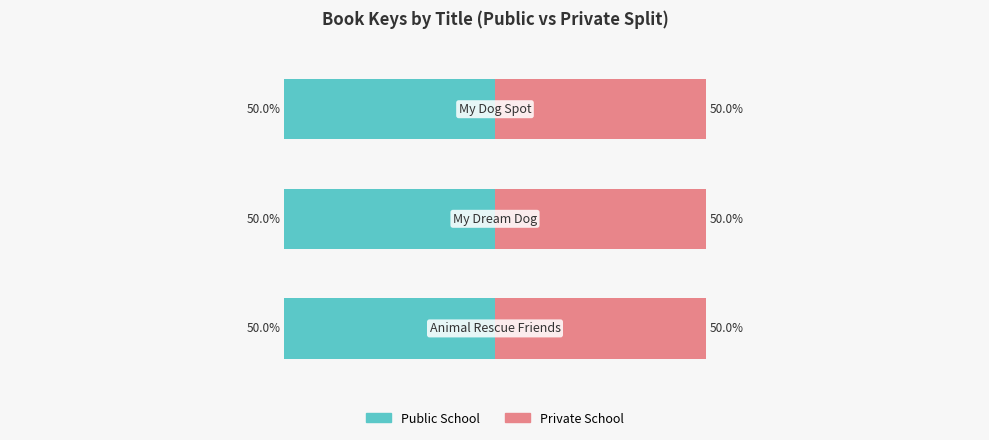

Which series has the largest range (max minus min)?

Public School